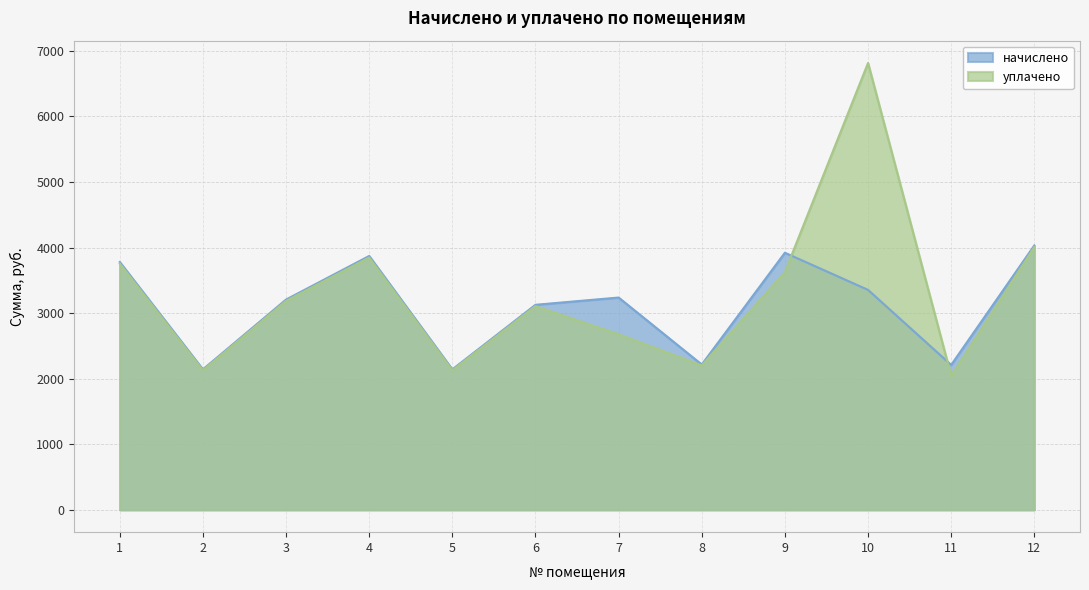

Rank the series by their maximum value, from lowest to highest.

начислено, уплачено